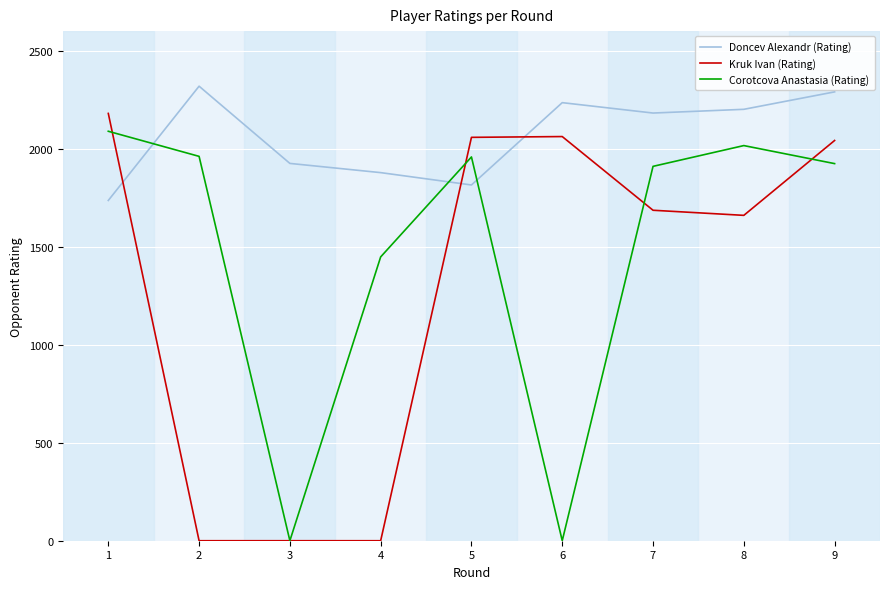

Where do Kruk Ivan (Rating) and Corotcova Anastasia (Rating) first cross each other?

1 and 2